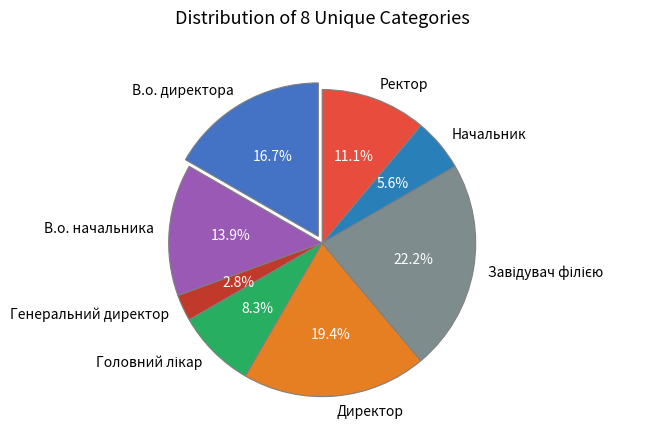

Is Начальник the majority of the pie?

No